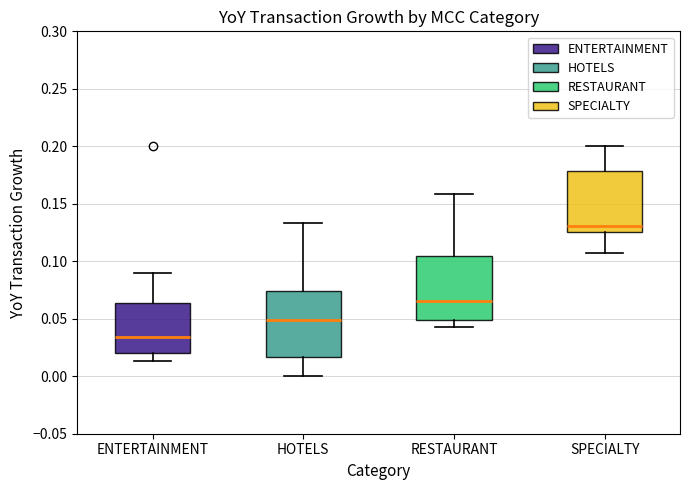

Reading left to right, transcribe this box plot: for each box, give where its median line is, the range the box spans, and where its two whiskers end, as read against the y-axis. The values are not printed on the chart, so give them approximately, as read against the axis.

ENTERTAINMENT: median 0.035, box 0.020 to 0.065, whiskers 0.015 to 0.090
HOTELS: median 0.050, box 0.015 to 0.075, whiskers 0.000 to 0.135
RESTAURANT: median 0.065, box 0.050 to 0.105, whiskers 0.045 to 0.160
SPECIALTY: median 0.130, box 0.125 to 0.180, whiskers 0.105 to 0.200